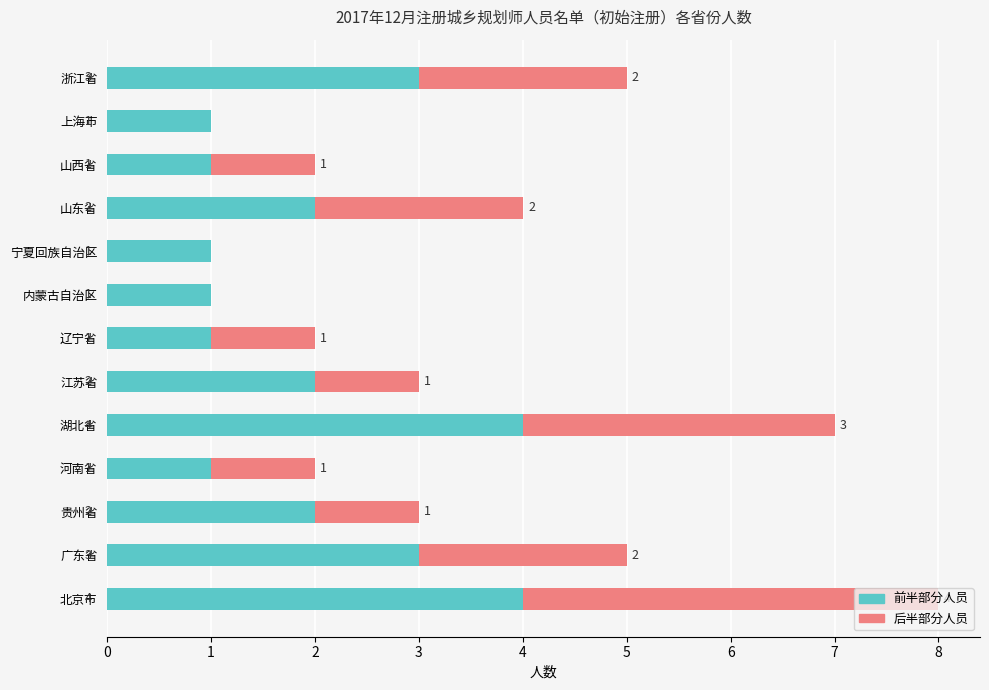

At which category is the sum across all series the highest?

北京市